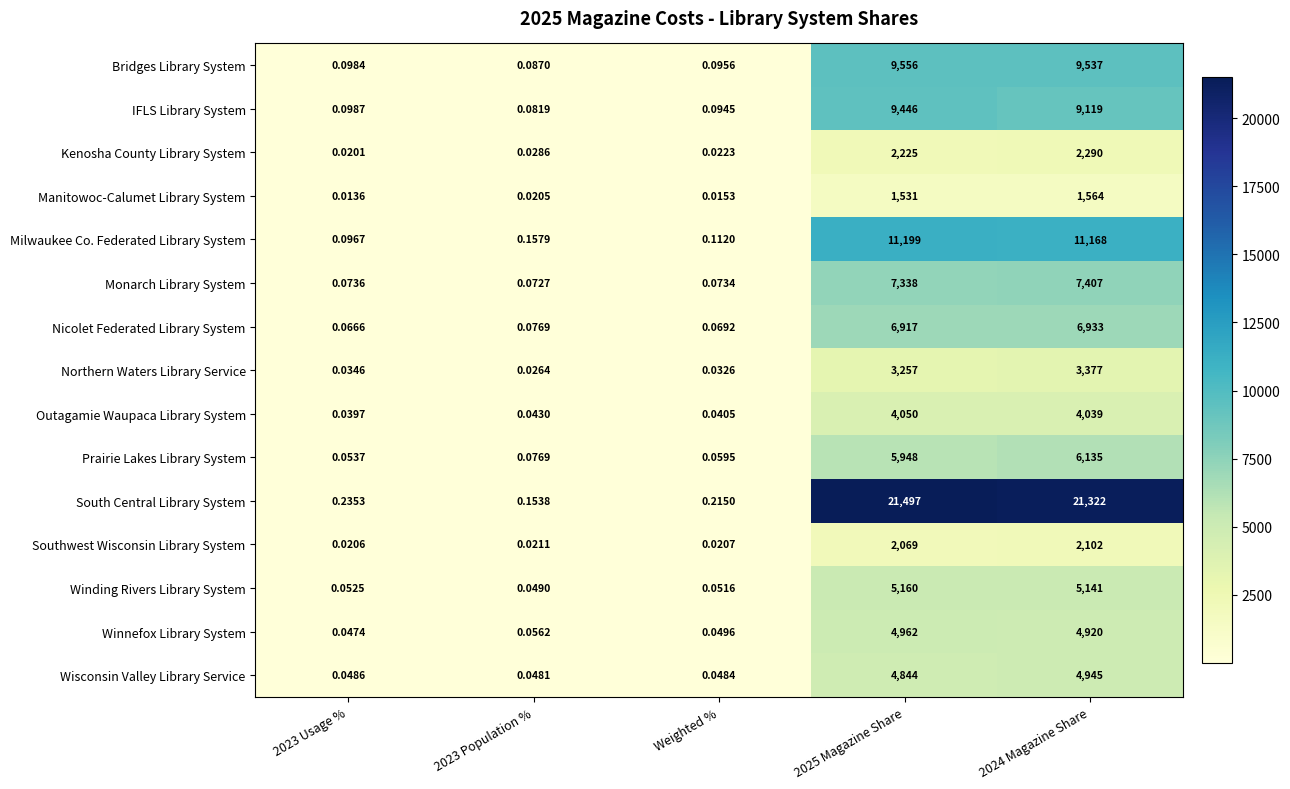

At how many categories does at least one series exceed 8108?

2